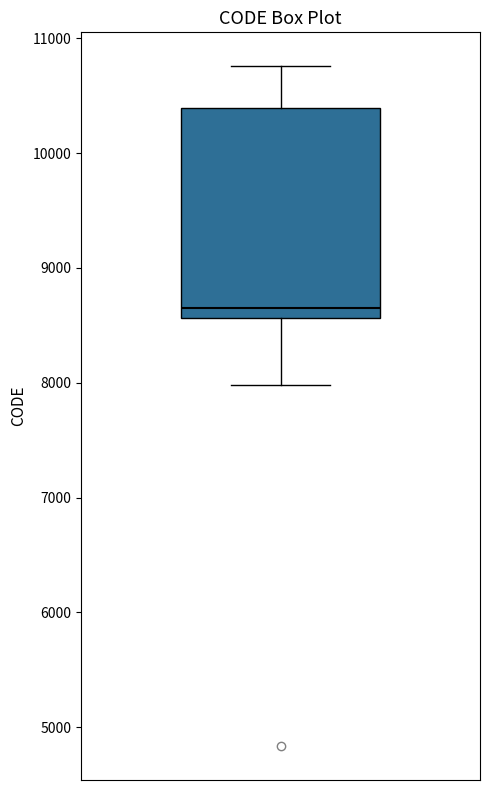

Where does the median line of the box sit on the y-axis? The values are not printed on the chart, so give them approximately, as read against the axis.

8700